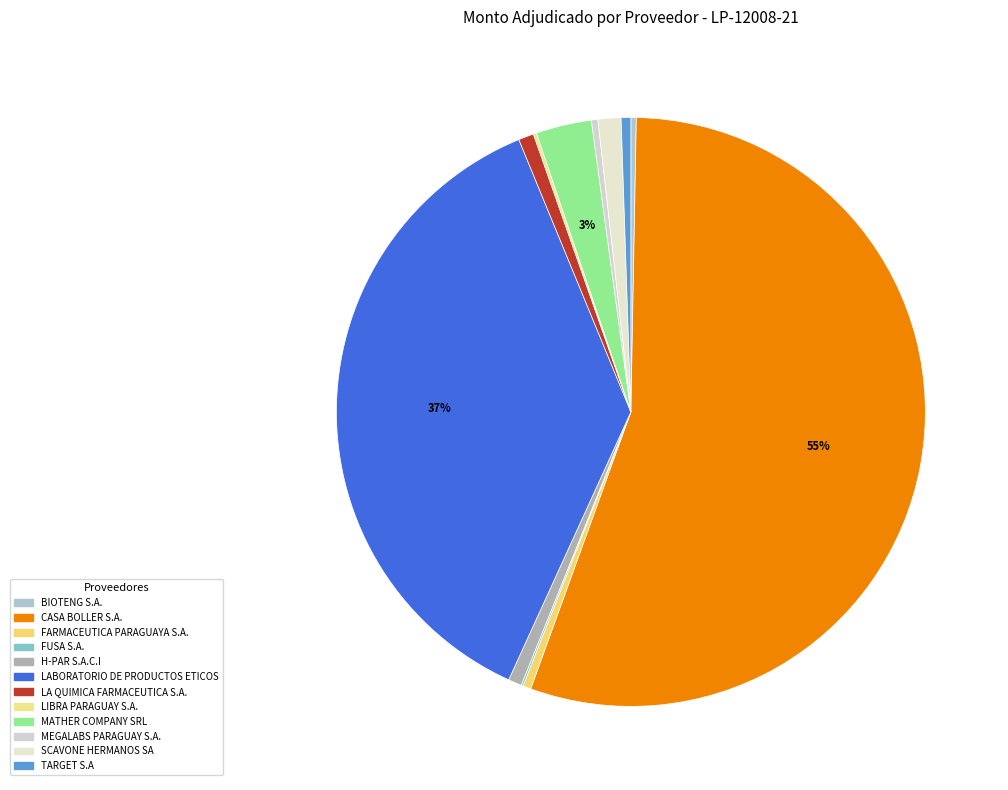

To the nearest percent, what portion does LA QUIMICA FARMACEUTICA S.A. represent?

1%